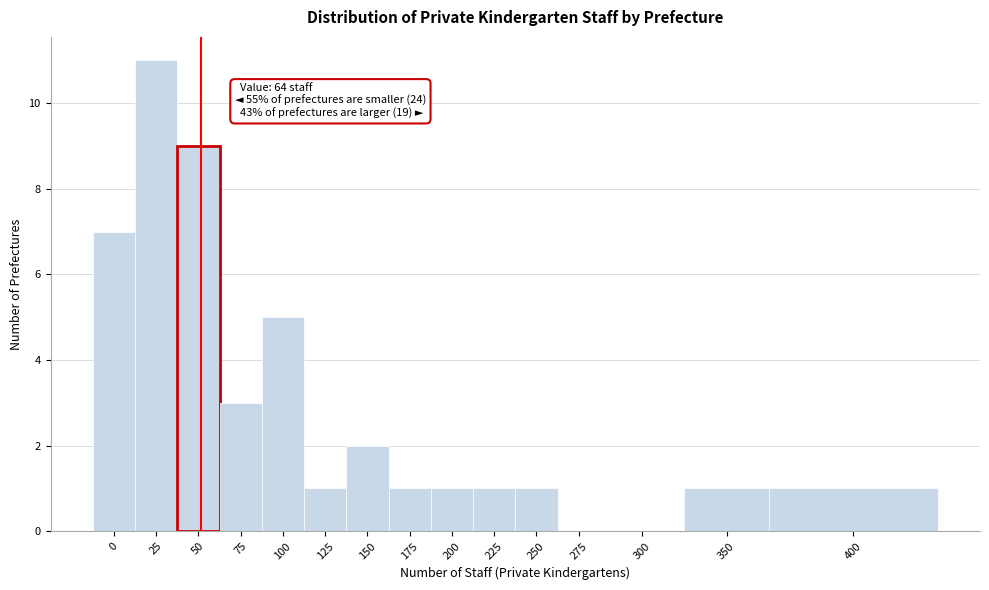

Reading right to left, list all the values displayed in this chart.

400=1	350=1	300=0	275=0	250=1	225=1	200=1	175=1	150=2	125=1	100=5	75=3	50=9	25=11	0=7